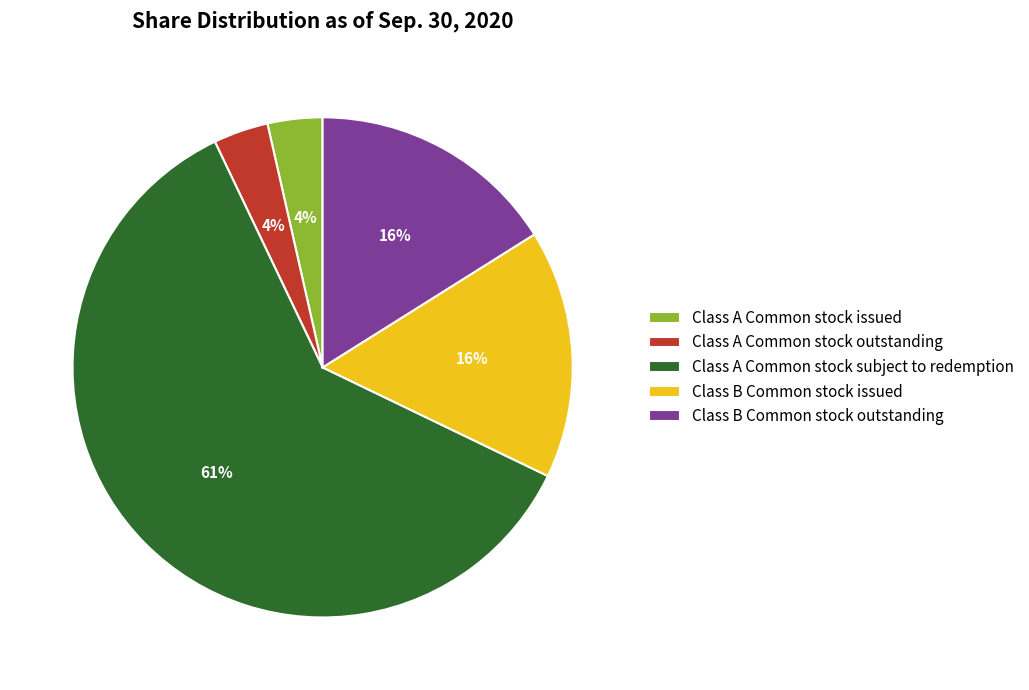

To the nearest percent, what is the combined percentage of Class B Common stock issued and Class B Common stock outstanding?

32%